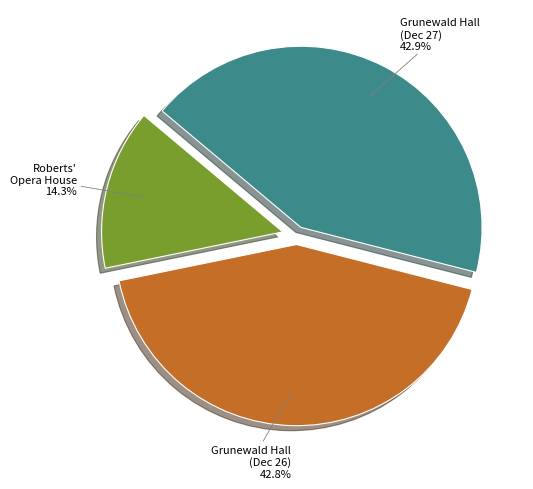

To the nearest percent, what is the average slice percentage?

33%